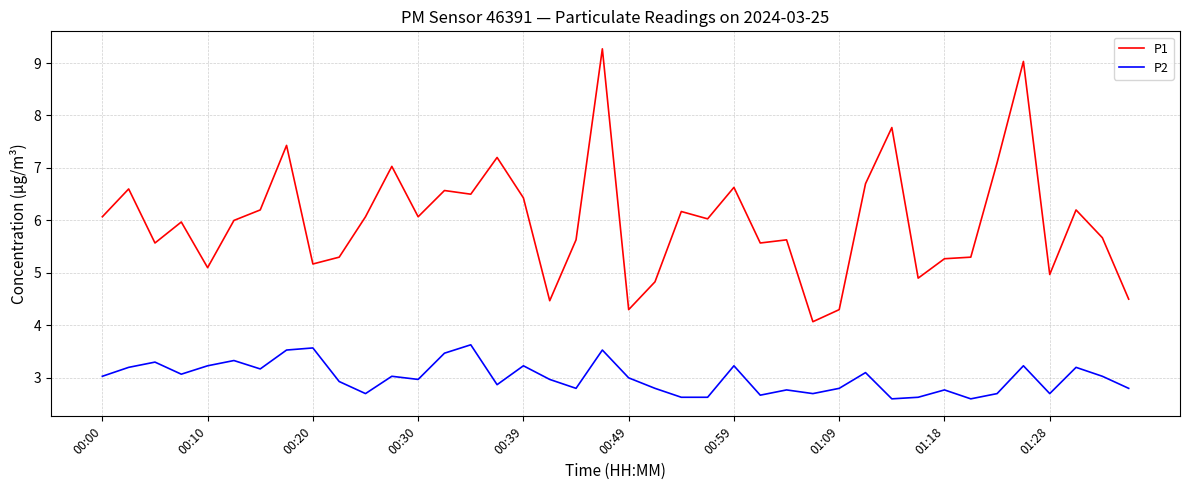

True or false: P1 and P2 cross at least once.

False